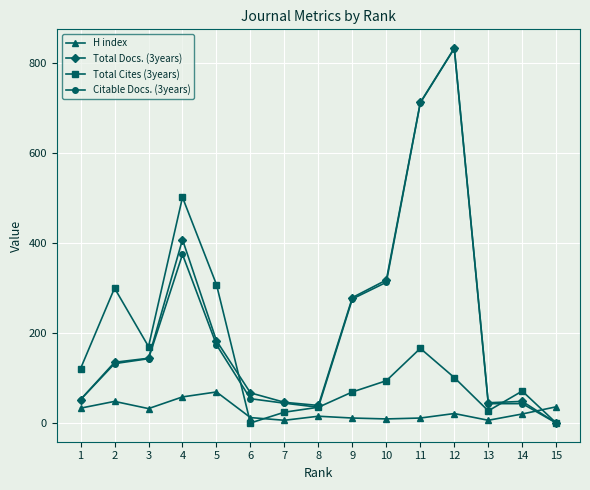

What is the value of the H index point at the 3rd from the left?

32